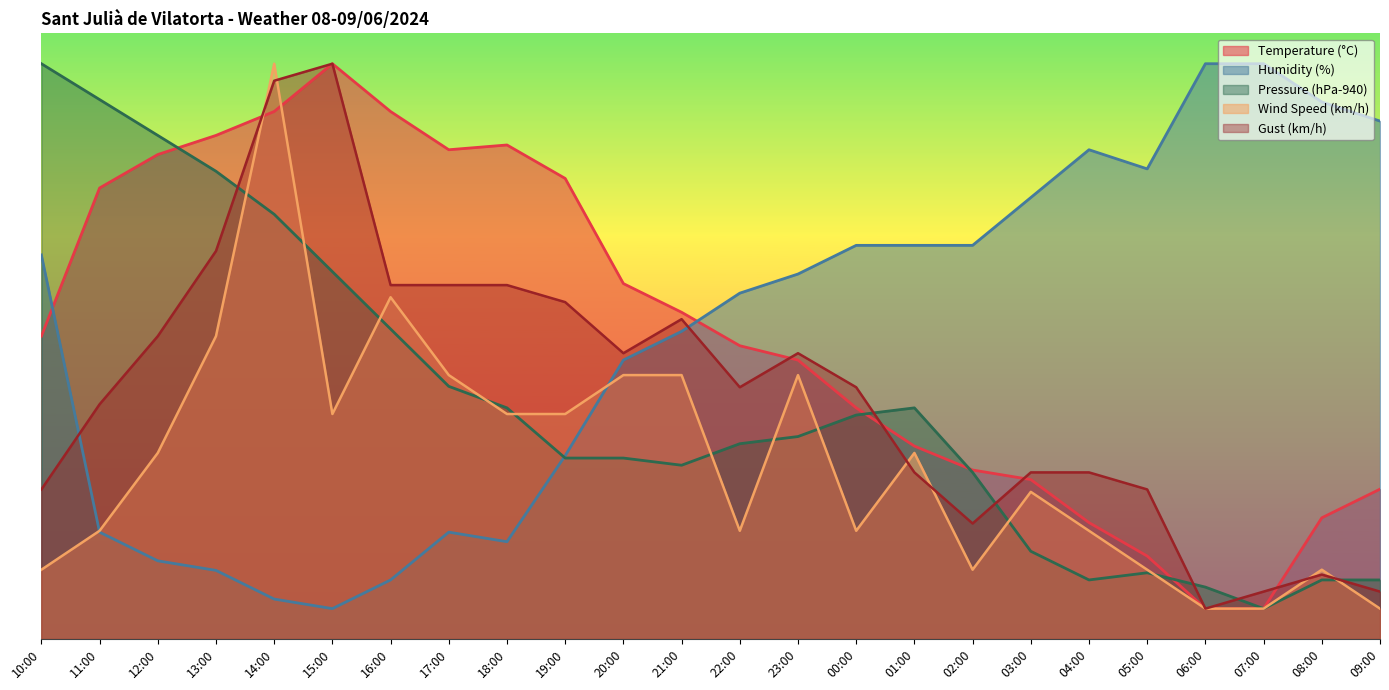

Between which two adjacent categories do Humidity (%) and Wind Speed (km/h) first intersect?

10:00 and 11:00